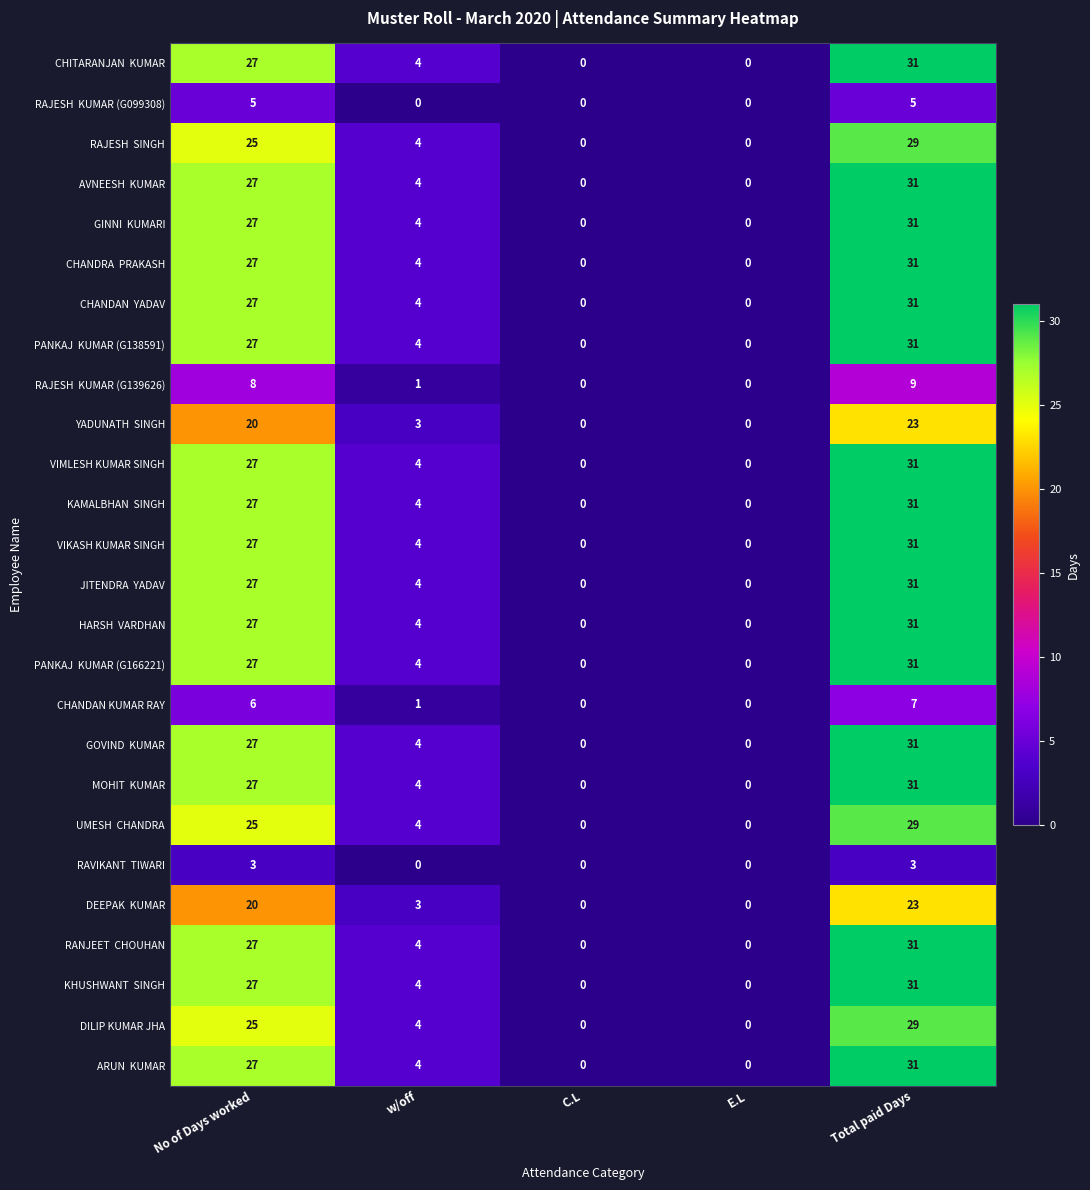

What is the difference between the highest and lowest values at Total paid Days?

28